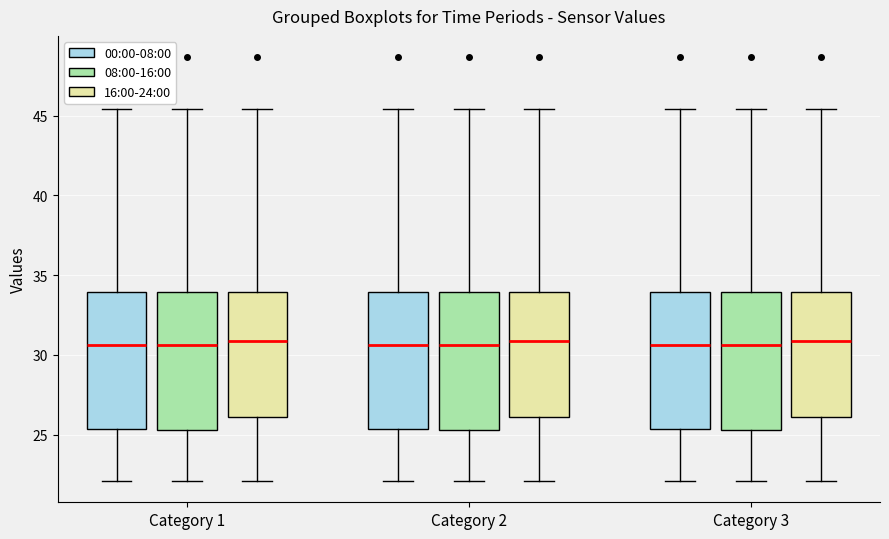

Reading left to right, read every box against the y-axis: the position of its median line, the range the box covers, and the ends of its whiskers. The values are not printed on the chart, so give them approximately, as read against the axis.

Category 1 (00:00-08:00): median 30.5, box 25.5 to 34.0, whiskers 22.0 to 45.5
Category 1 (08:00-16:00): median 30.5, box 25.5 to 34.0, whiskers 22.0 to 45.5
Category 1 (16:00-24:00): median 31.0, box 26.0 to 34.0, whiskers 22.0 to 45.5
Category 2 (00:00-08:00): median 30.5, box 25.5 to 34.0, whiskers 22.0 to 45.5
Category 2 (08:00-16:00): median 30.5, box 25.5 to 34.0, whiskers 22.0 to 45.5
Category 2 (16:00-24:00): median 31.0, box 26.0 to 34.0, whiskers 22.0 to 45.5
Category 3 (00:00-08:00): median 30.5, box 25.5 to 34.0, whiskers 22.0 to 45.5
Category 3 (08:00-16:00): median 30.5, box 25.5 to 34.0, whiskers 22.0 to 45.5
Category 3 (16:00-24:00): median 31.0, box 26.0 to 34.0, whiskers 22.0 to 45.5